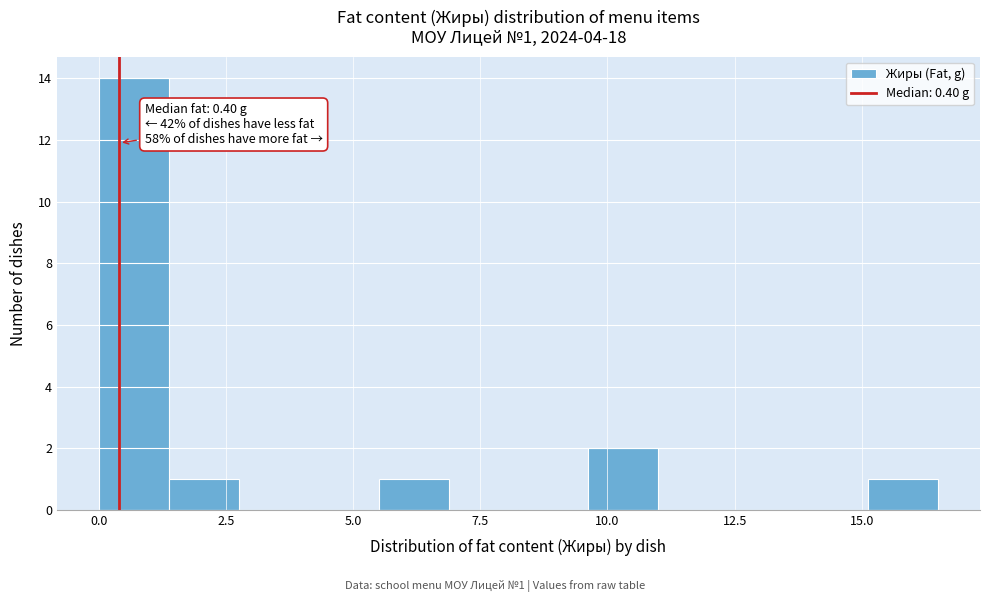

Around what value on the x-axis is the tallest bar? Give the approximate position of its centre, as read against the axis.

0.5